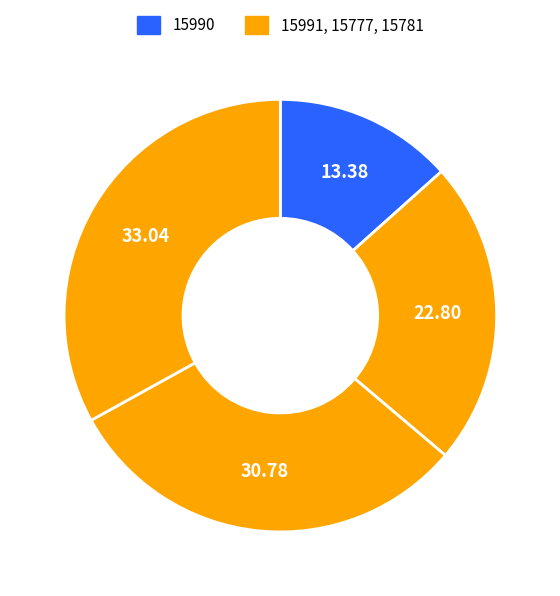

Which slice is the largest?

15781